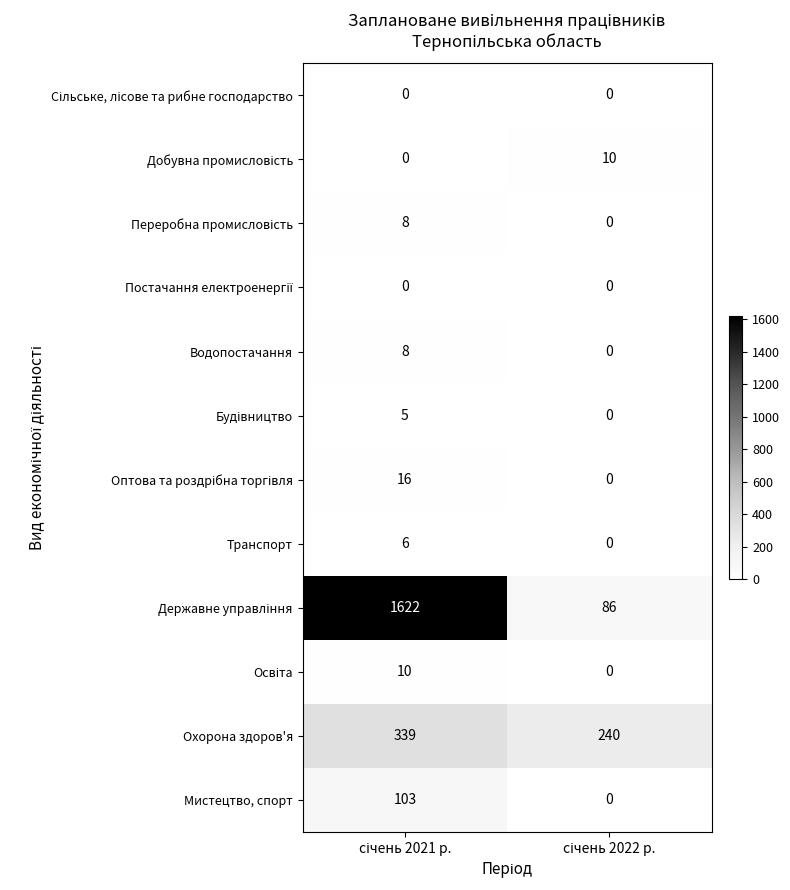

What is the maximum value shown in the chart?

1622